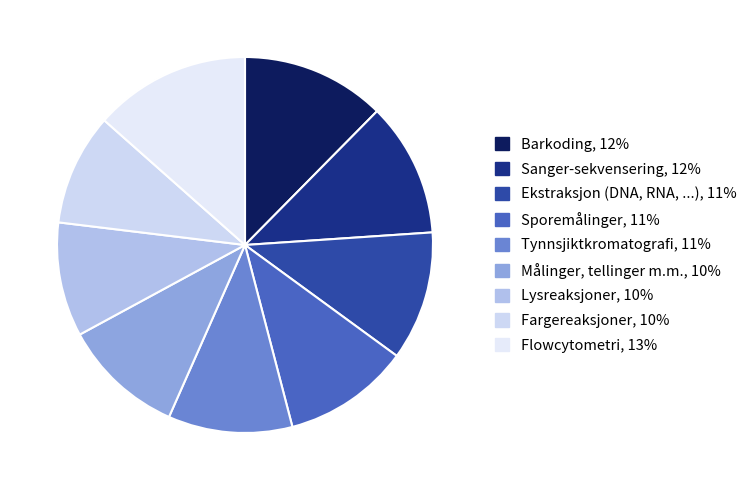

To the nearest percent, what portion does Målinger, tellinger m.m. represent?

10%